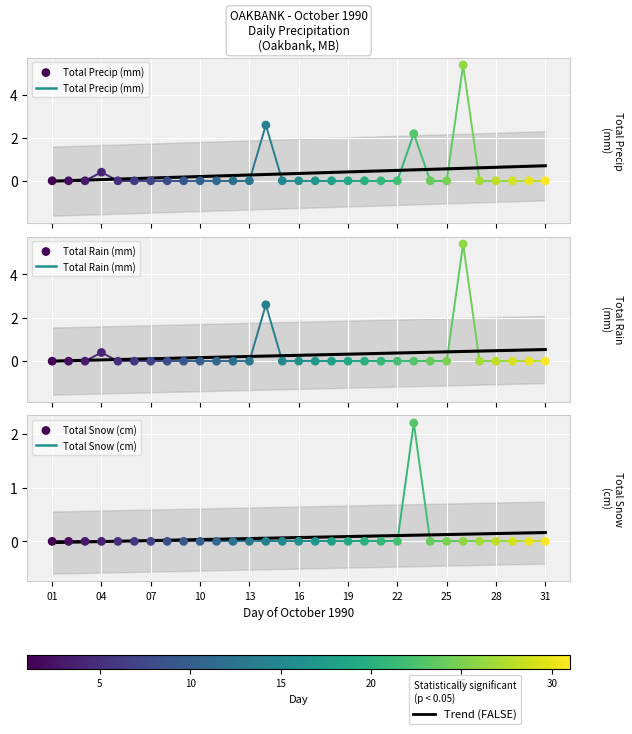

Which series contains the lowest Y value?

Total Precip (mm)